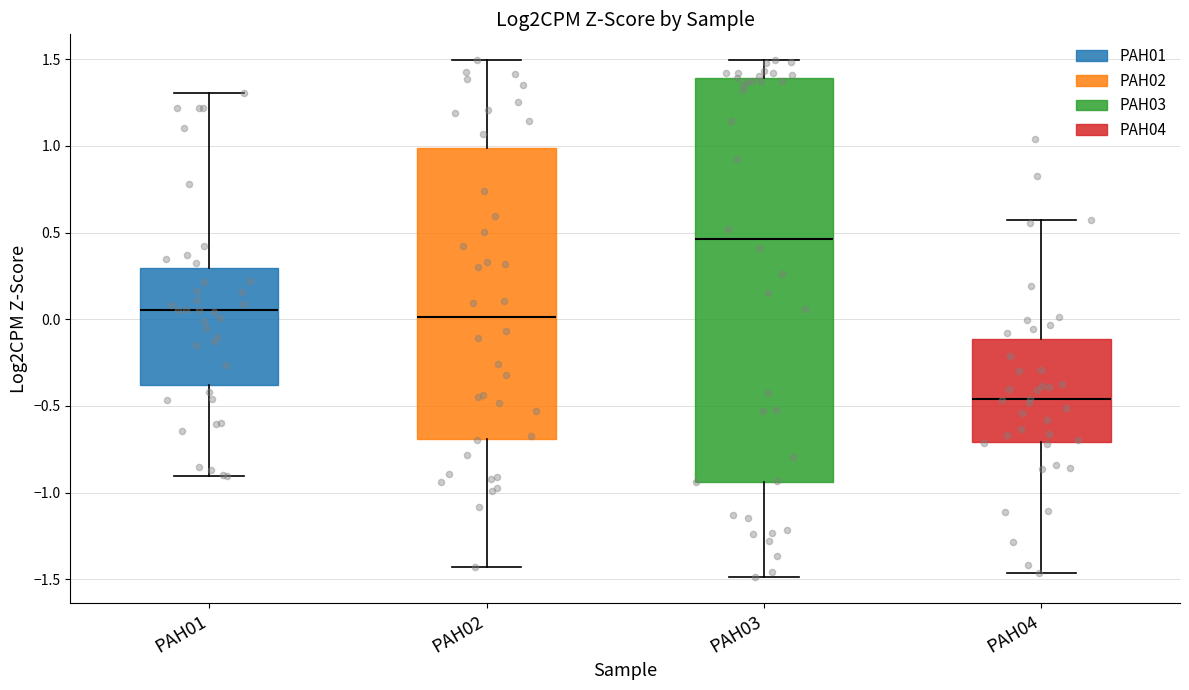

Reading left to right, transcribe this box plot: for each box, give where its median line is, the range the box spans, and where its two whiskers end, as read against the y-axis. The values are not printed on the chart, so give them approximately, as read against the axis.

PAH01: median 0.05, box -0.40 to 0.30, whiskers -0.90 to 1.30
PAH02: median 0.00, box -0.70 to 1.00, whiskers -1.45 to 1.50
PAH03: median 0.45, box -0.95 to 1.40, whiskers -1.50 to 1.50
PAH04: median -0.45, box -0.70 to -0.10, whiskers -1.45 to 0.55